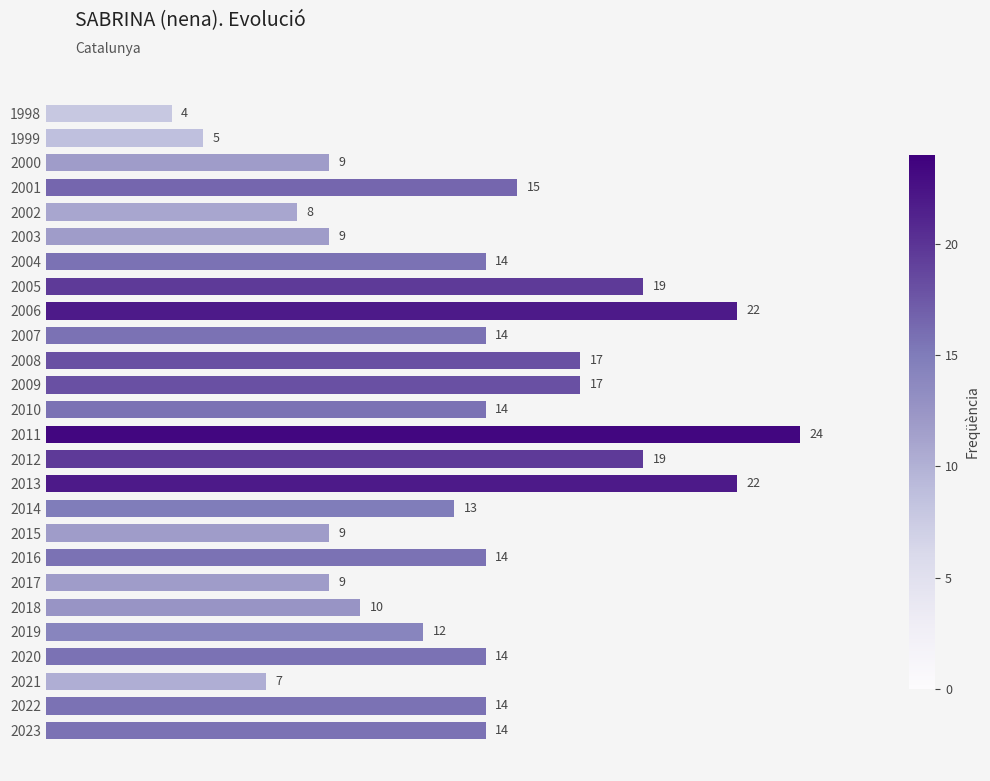

Is it true that the value at 2018 is 13?

False